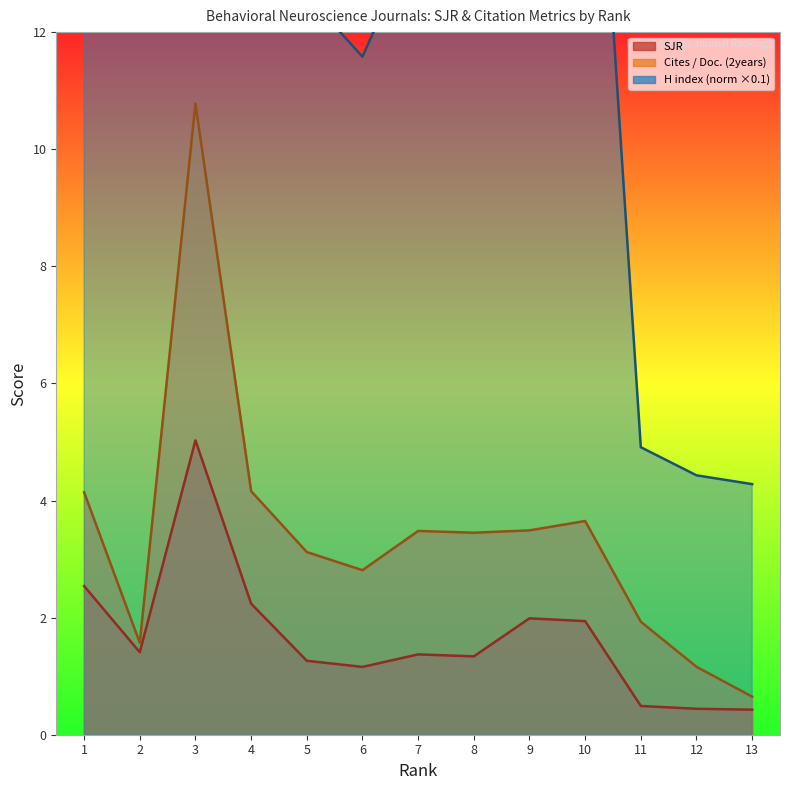

At which label does H index (norm) first exceed 13?

1